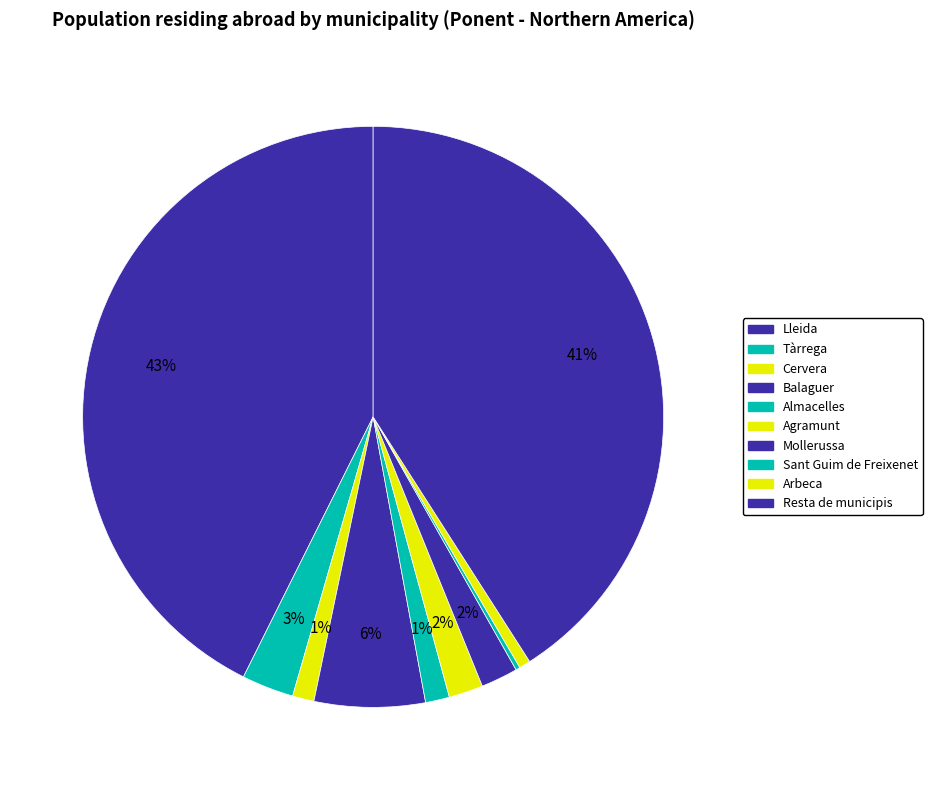

What is the total percentage of Sant Guim de Freixenet and Balaguer?

6.4%